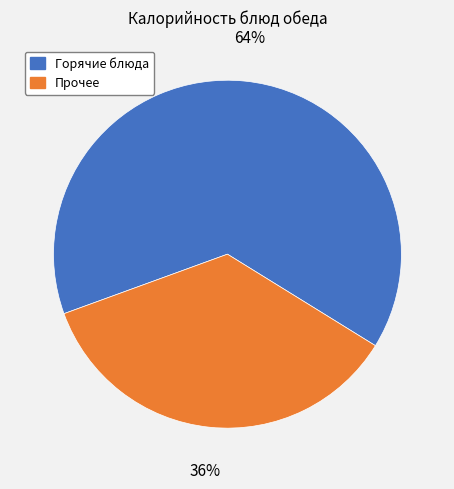

Do Прочее and Горячие блюда together represent more than half of the pie?

Yes